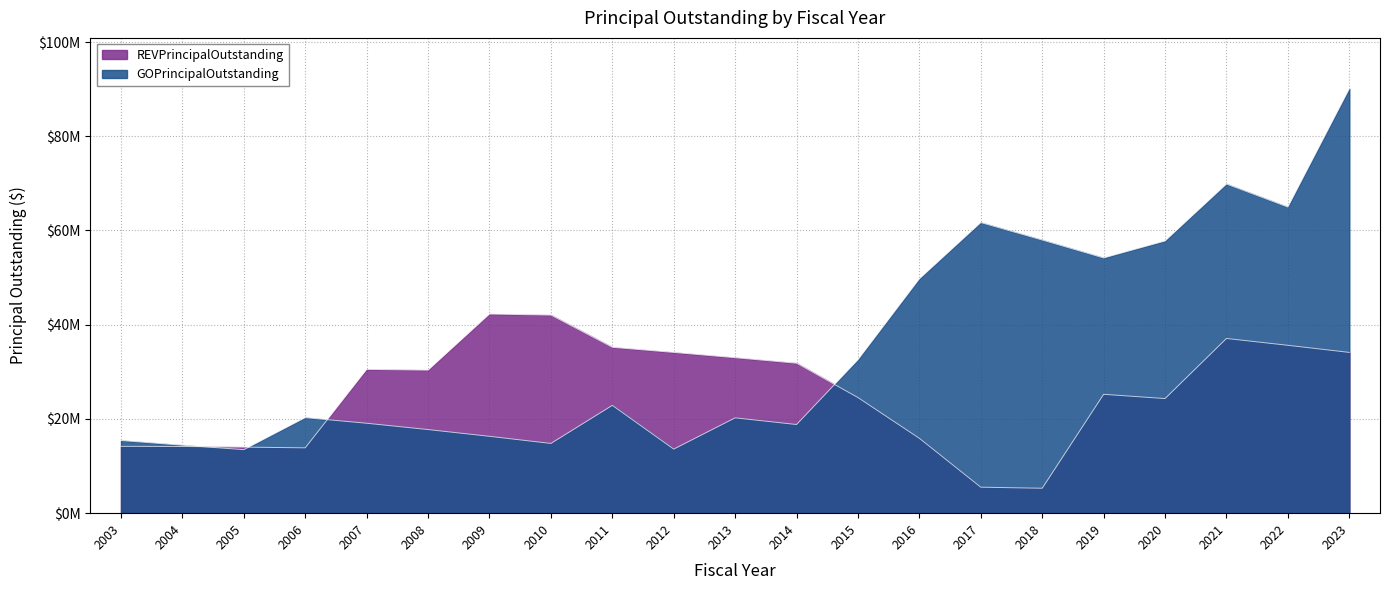

Where is REVPrincipalOutstanding nearest to the value 23775000?

2020